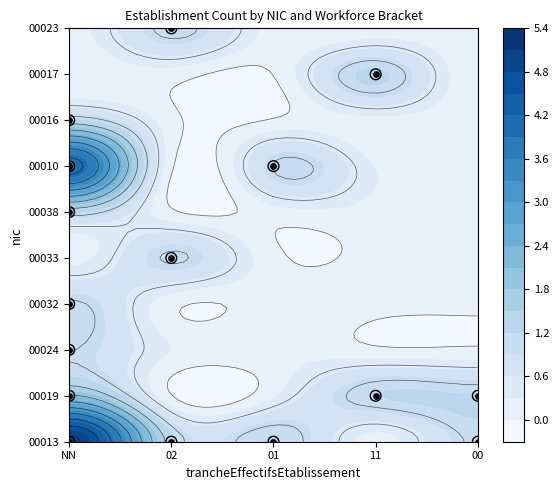

At how many categories does at least one series exceed 0?

5